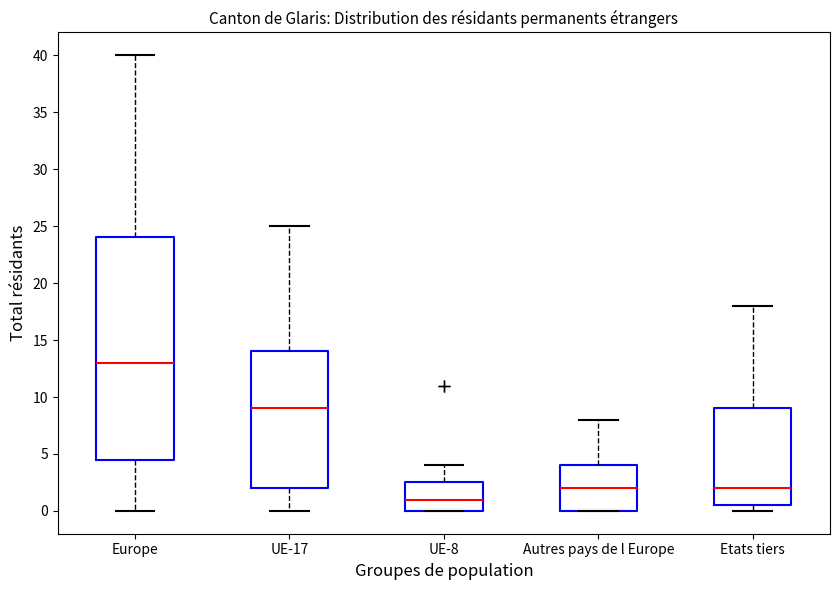

Reading left to right, read every box against the y-axis: the position of its median line, the range the box covers, and the ends of its whiskers. The values are not printed on the chart, so give them approximately, as read against the axis.

Europe: median 13.0, box 4.5 to 24.0, whiskers 0.0 to 40.0
UE-17: median 9.0, box 2.0 to 14.0, whiskers 0.0 to 25.0
UE-8: median 1.0, box 0.0 to 2.5, whiskers 0.0 to 4.0
Autres pays de l Europe: median 2.0, box 0.0 to 4.0, whiskers 0.0 to 8.0
Etats tiers: median 2.0, box 0.5 to 9.0, whiskers 0.0 to 18.0